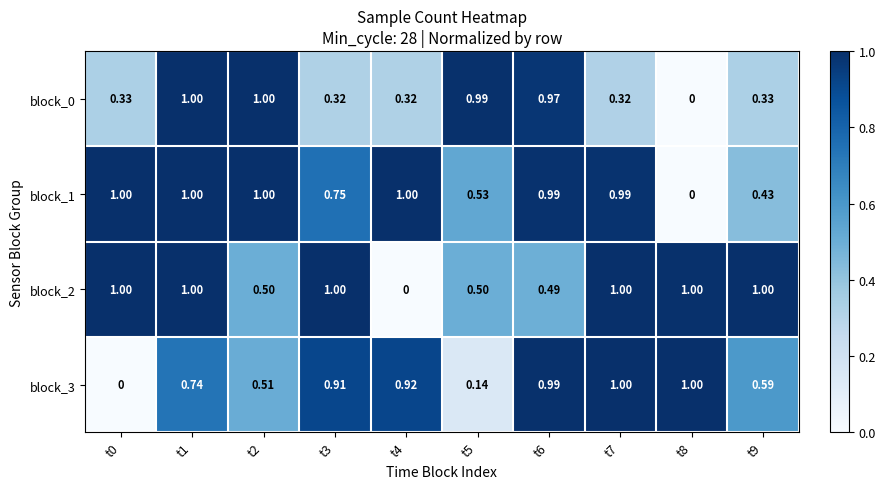

Is the value of block_1 at t4 greater than the value of block_2 at t4?

Yes